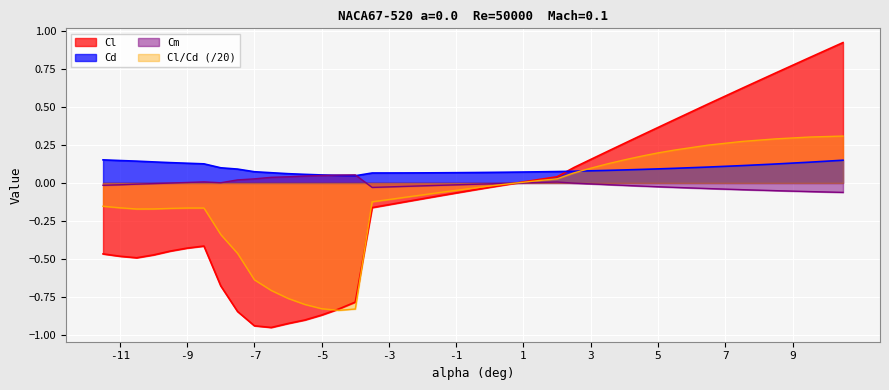

Which has a higher value, 1 or -4?

1